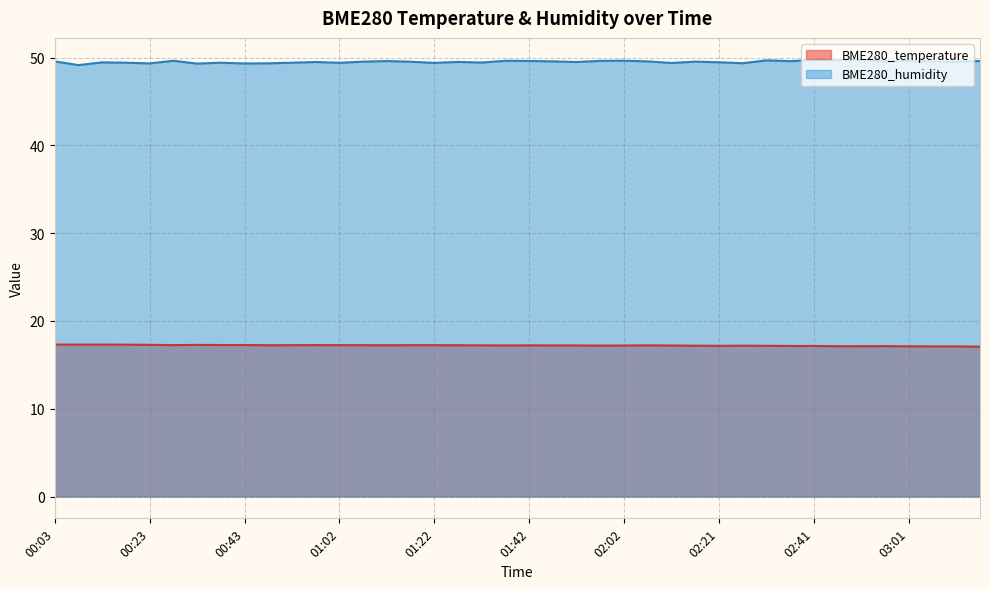

The value of BME280_temperature at 01:32 is 17.2. True or false?

True